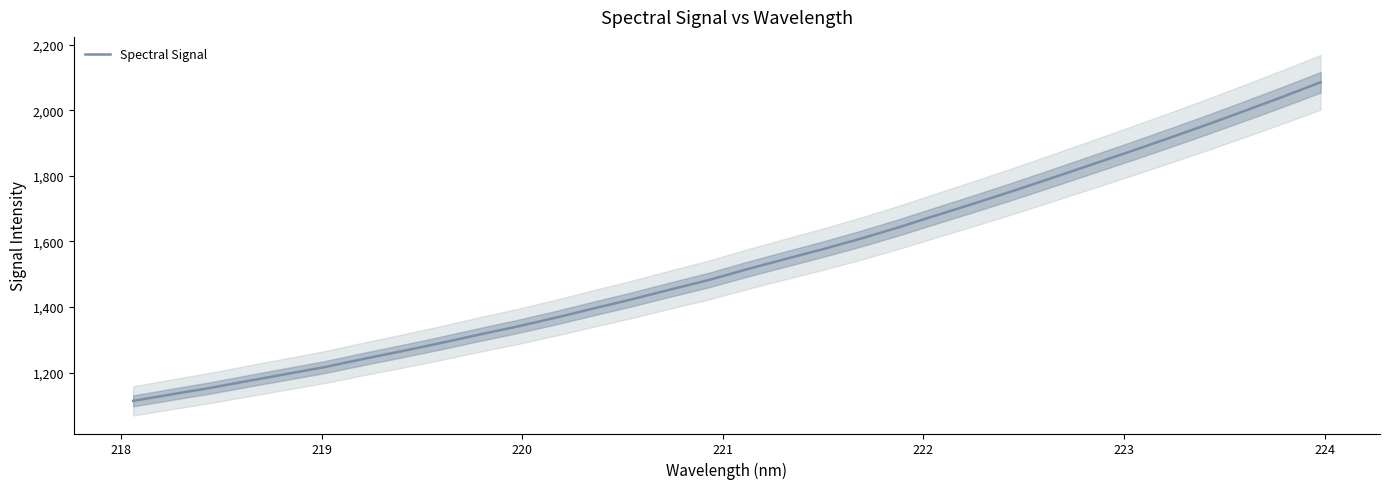

What is the highest value of the Spectral Signal series?

2085.0